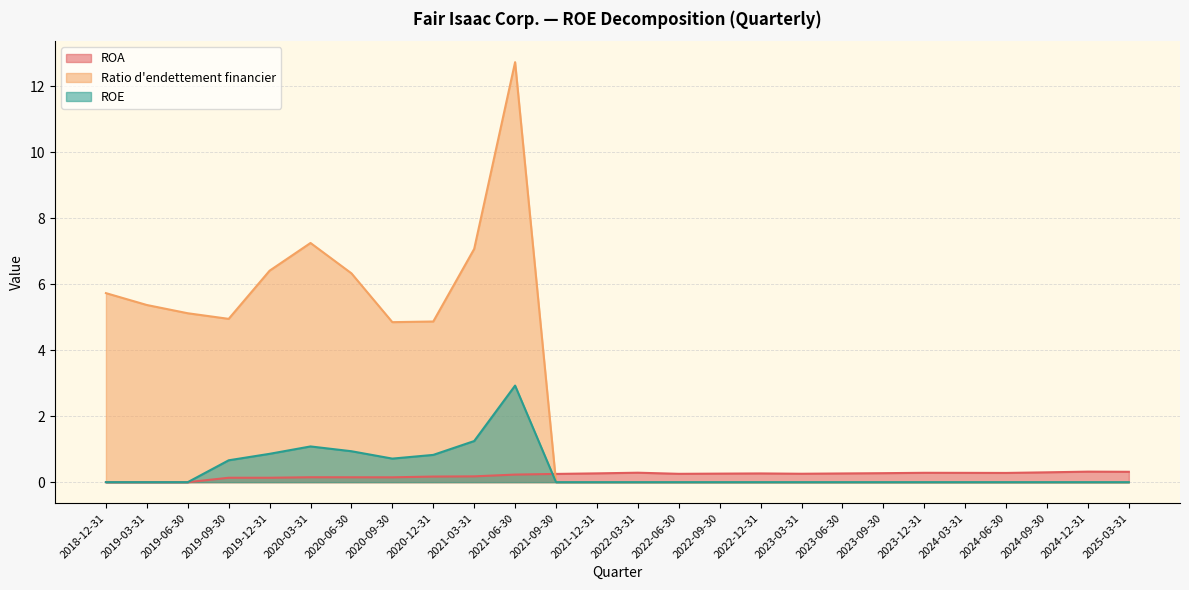

What are all the series names shown in the legend?

ROA, Ratio d'endettement financier, ROE